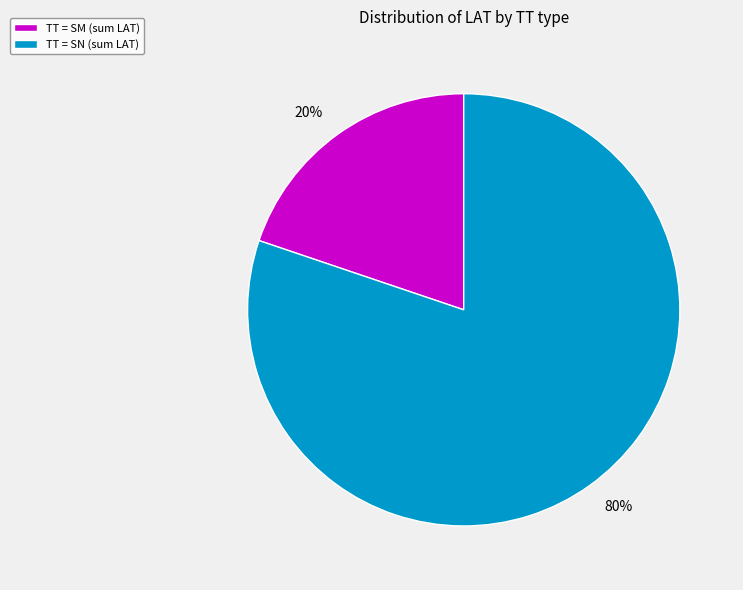

Approximately how many times larger is the value at 80% compared to 20%?

4.0